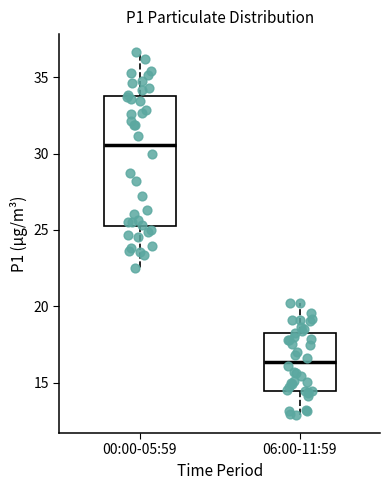

Comparing the boxes themselves (not the whiskers), which one is the tallest?

00:00-05:59